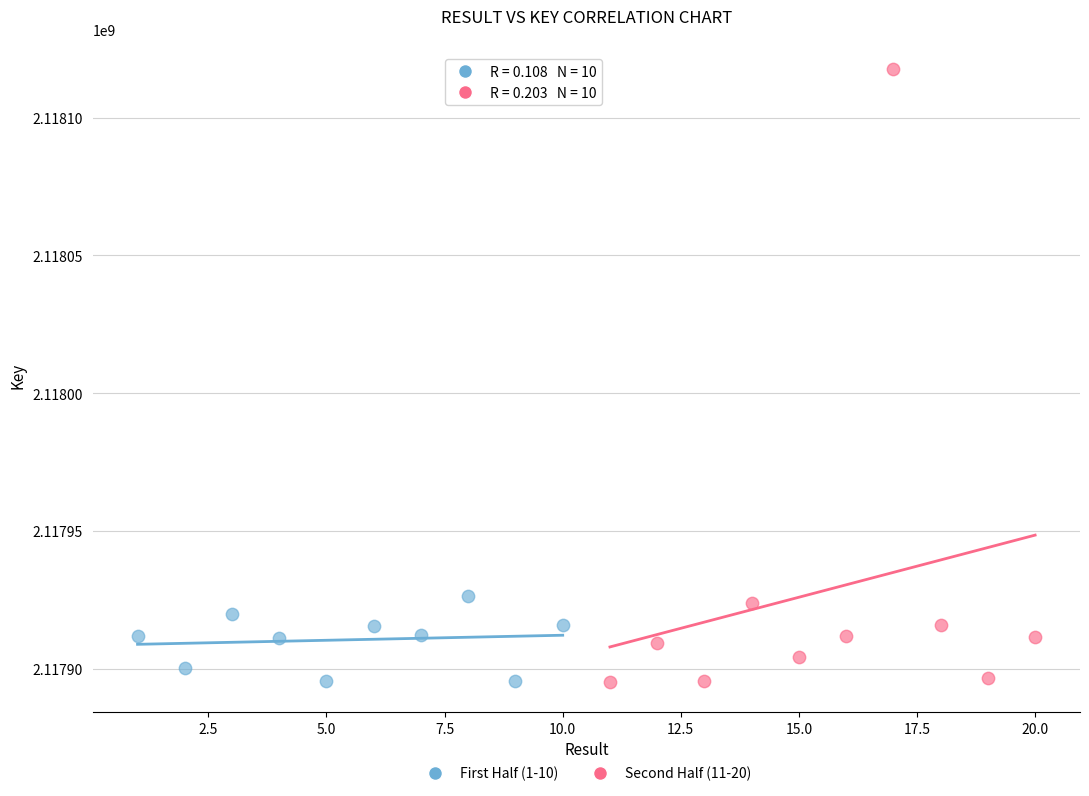

Which series has the largest Y range (max minus min)?

Second Half (11-20)